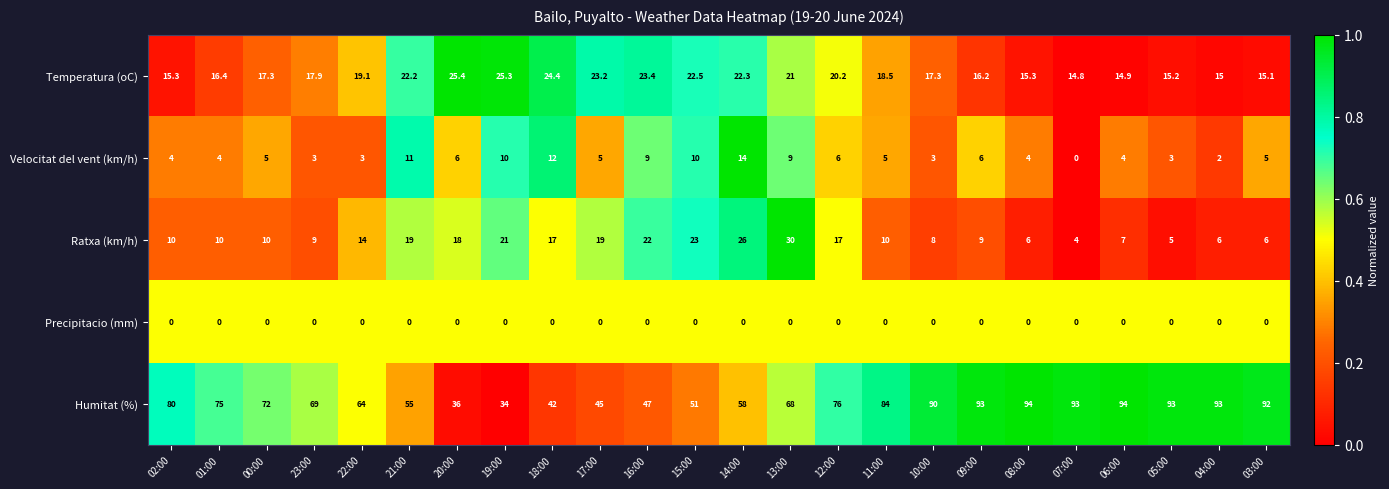

Which series has the largest range (max minus min)?

Humitat (%)